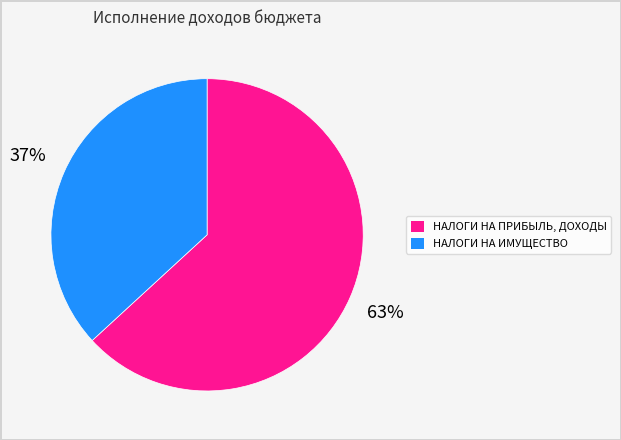

How many slices are in this pie chart?

2